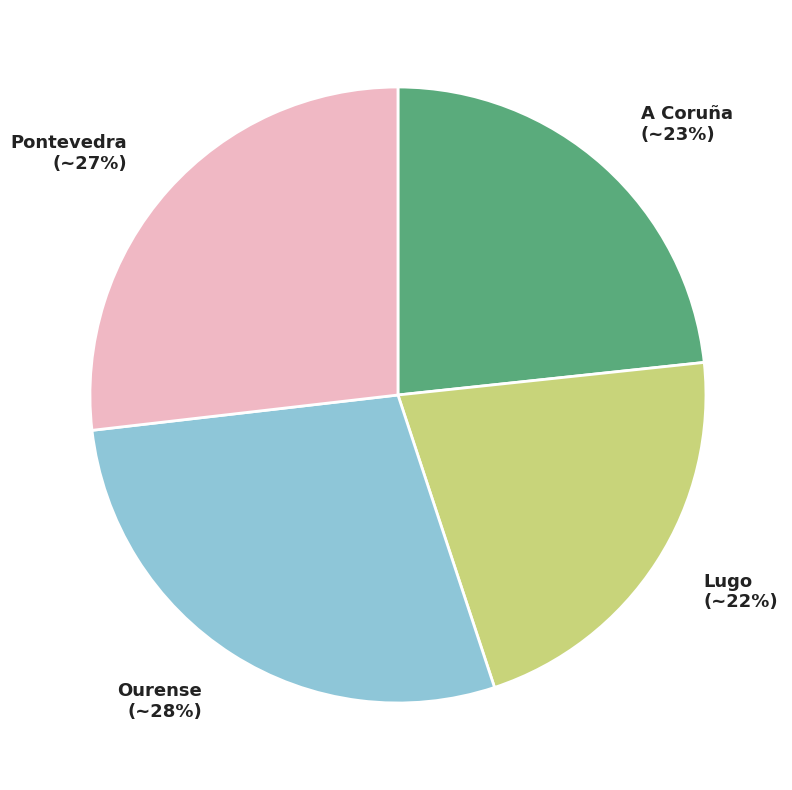

To the nearest percent, what is the average slice percentage?

25%